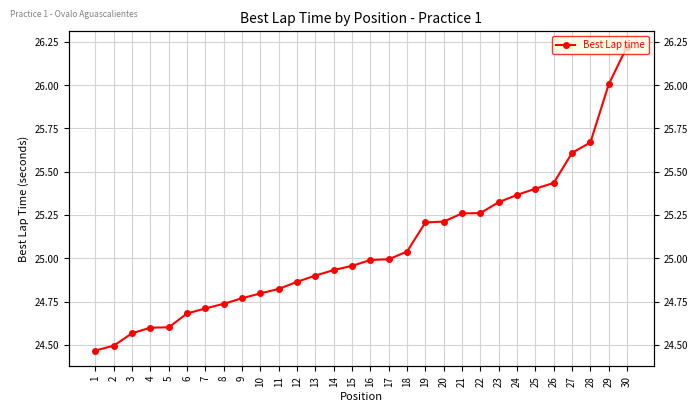

Reading right to left, extract all data points from this chart.

30=26.2	29=26.0	28=25.7	27=25.6	26=25.4	25=25.4	24=25.4	23=25.3	22=25.3	21=25.3	20=25.2	19=25.2	18=25.0	17=25.0	16=25.0	15=25.0	14=24.9	13=24.9	12=24.9	11=24.8	10=24.8	9=24.8	8=24.7	7=24.7	6=24.7	5=24.6	4=24.6	3=24.6	2=24.5	1=24.5